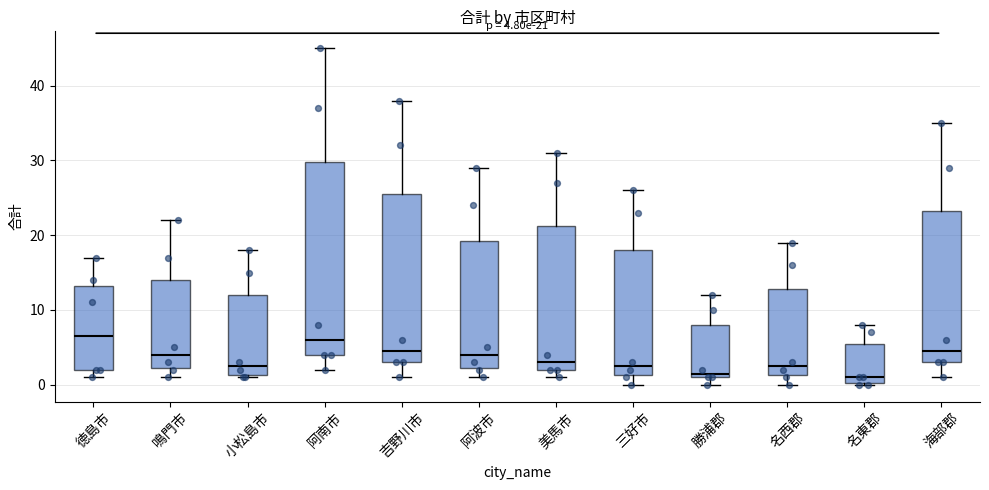

Which box is the tallest, from its lower edge to its upper edge?

阿南市